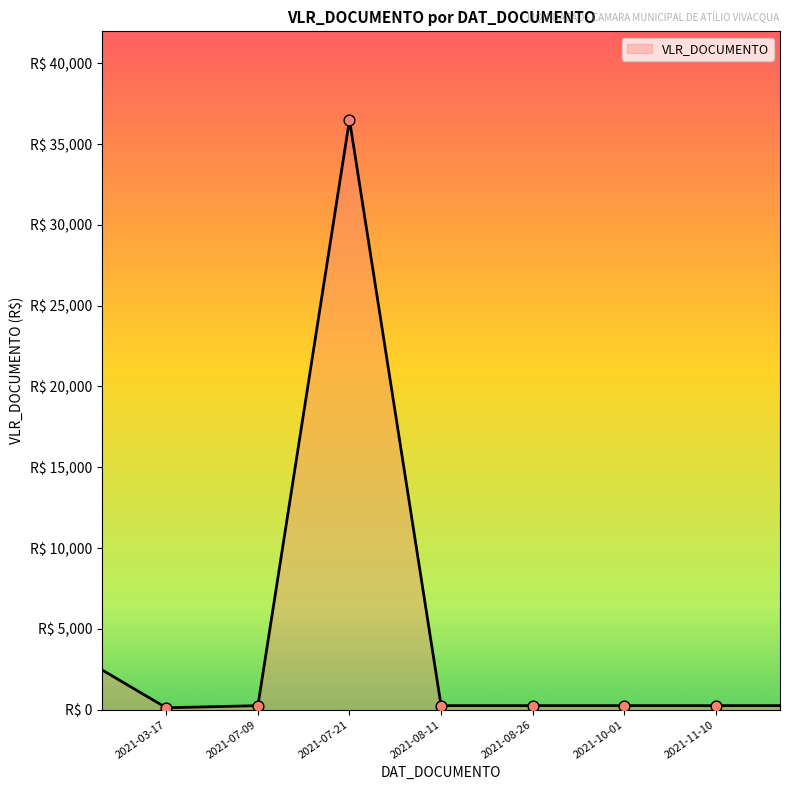

What is the ratio of the value at 2021-08-26 to the value at 2021-10-01?

1.0